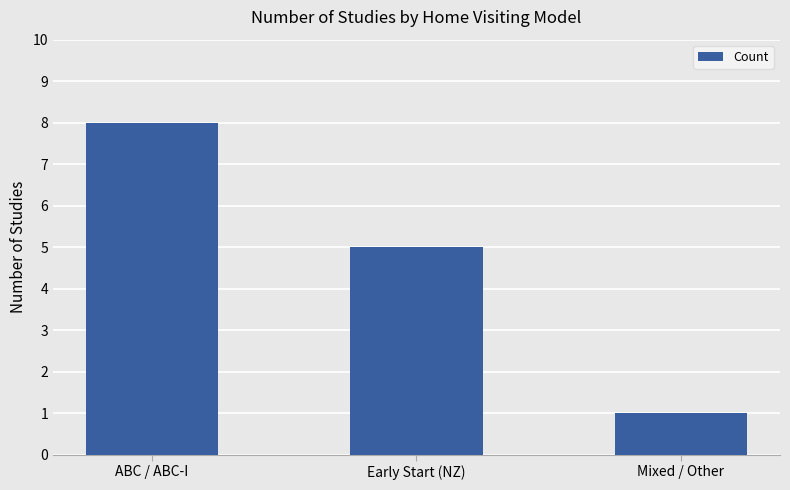

Reading right to left, extract all data points from this chart.

Mixed / Other=1	Early Start (NZ)=5	ABC / ABC-I=8